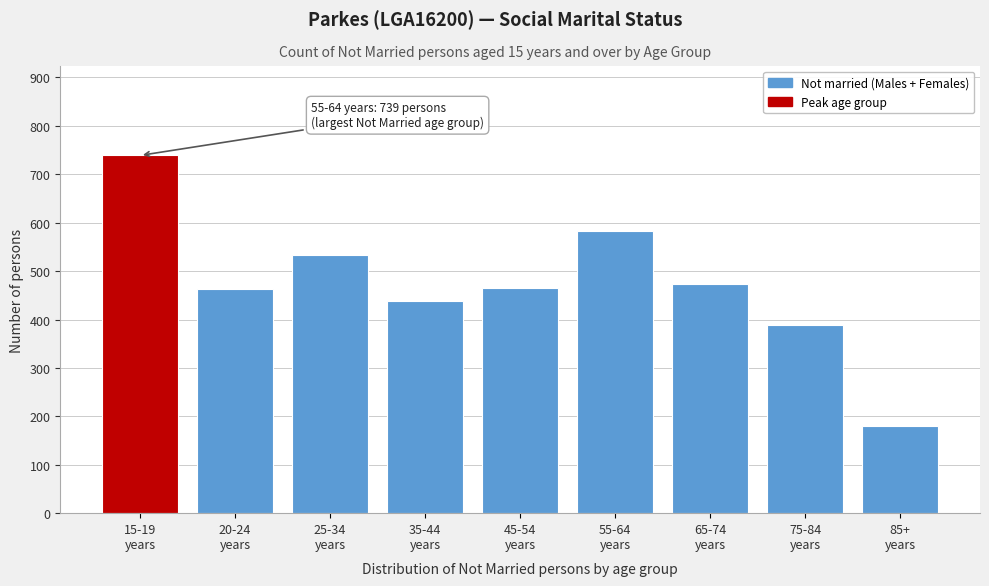

What is the sum of all values?

4266